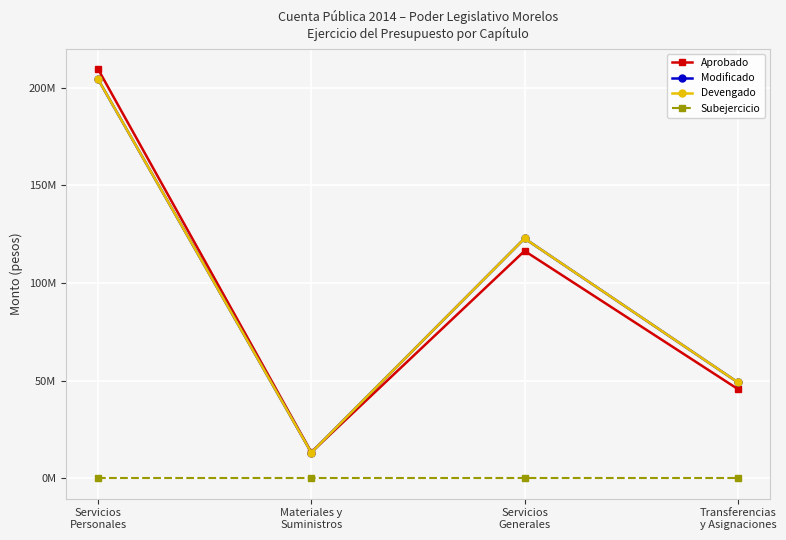

True or false: Subejercicio has more than 1 interior local peaks.

False